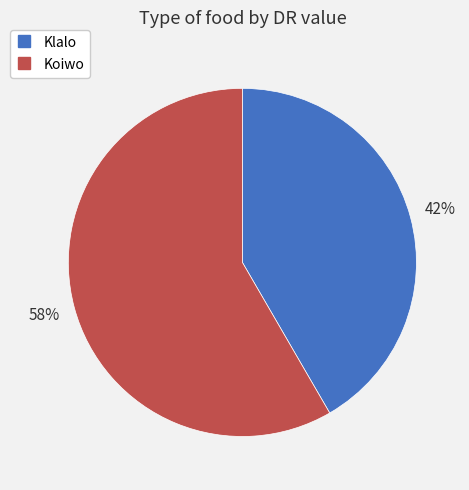

Is there a majority slice in this chart?

Yes